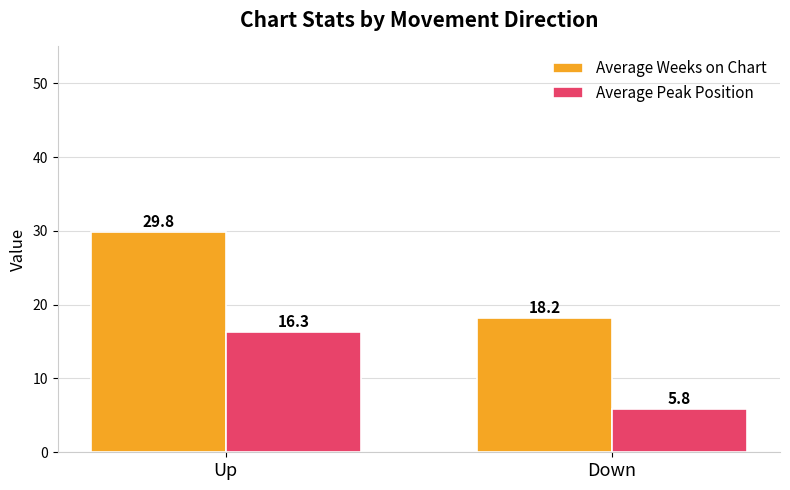

Which series has the widest spread of values?

Average Weeks on Chart